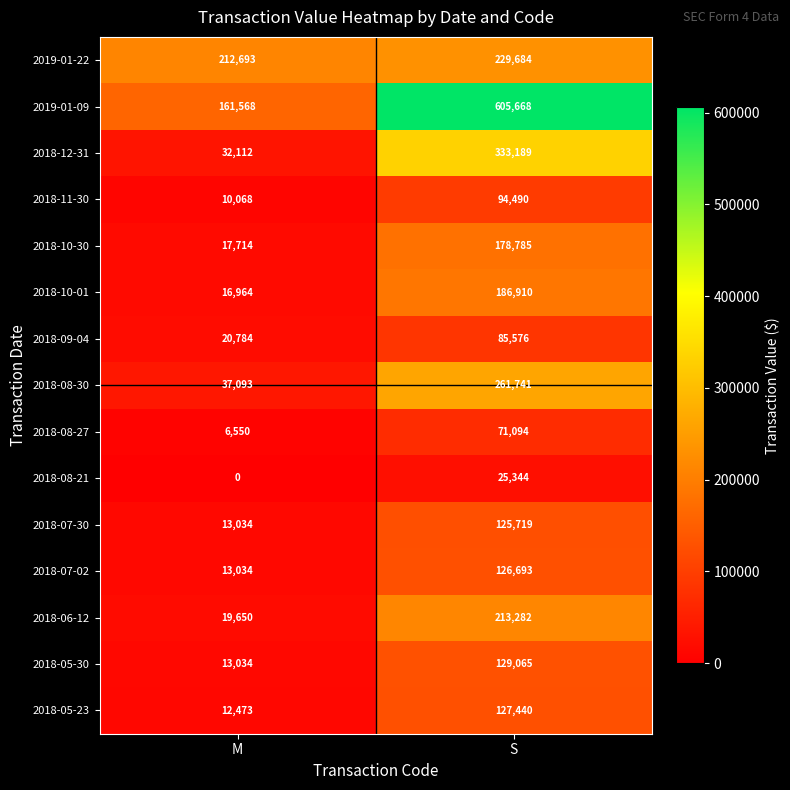

Which category has the lowest value in the 2018-10-01 series?

M